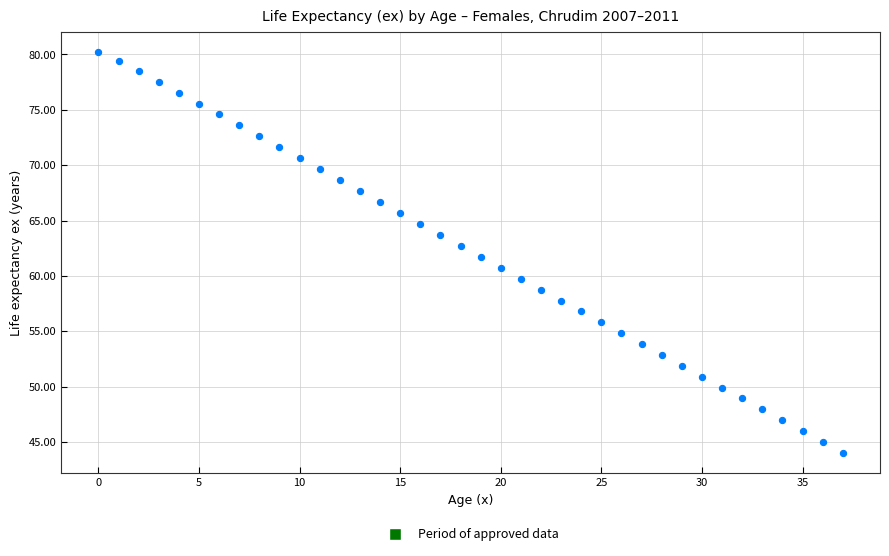

What is the range of Y values (max minus min)?

36.2